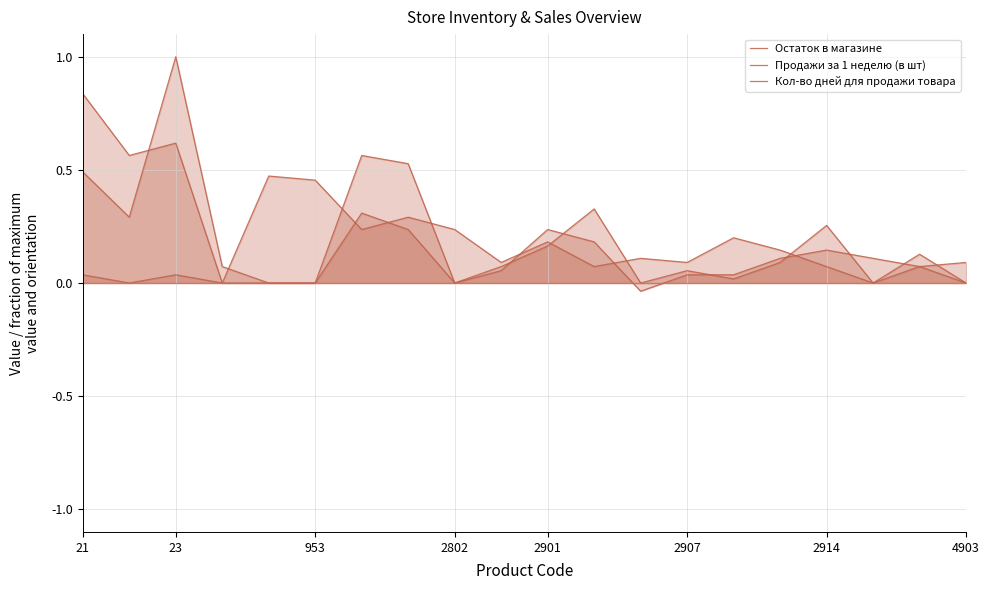

Where do Кол-во дней для продажи товара and Остаток в магазине first cross each other?

9 and 10